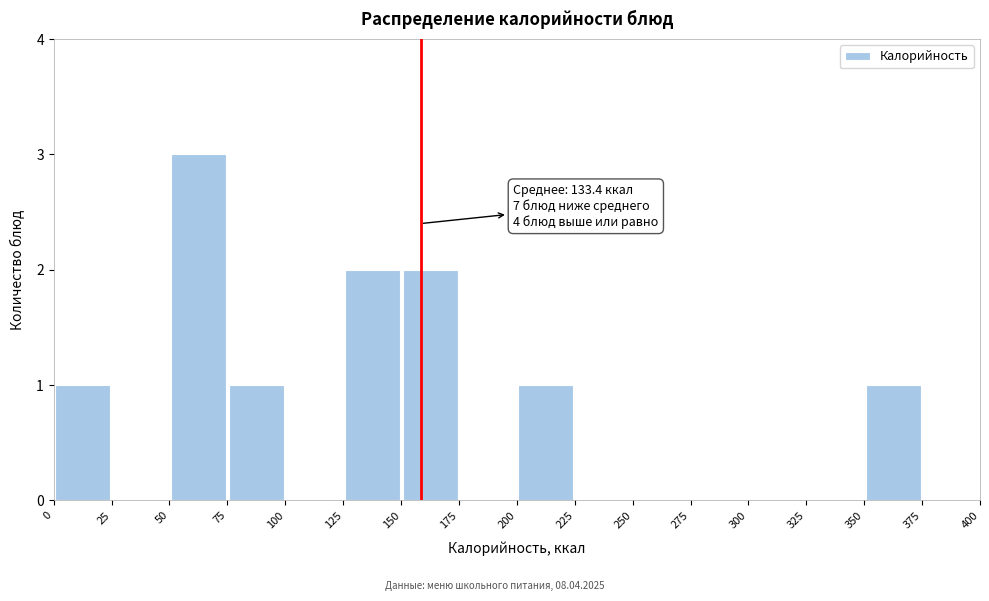

Which range on the x-axis has the tallest bar?

50 to 75